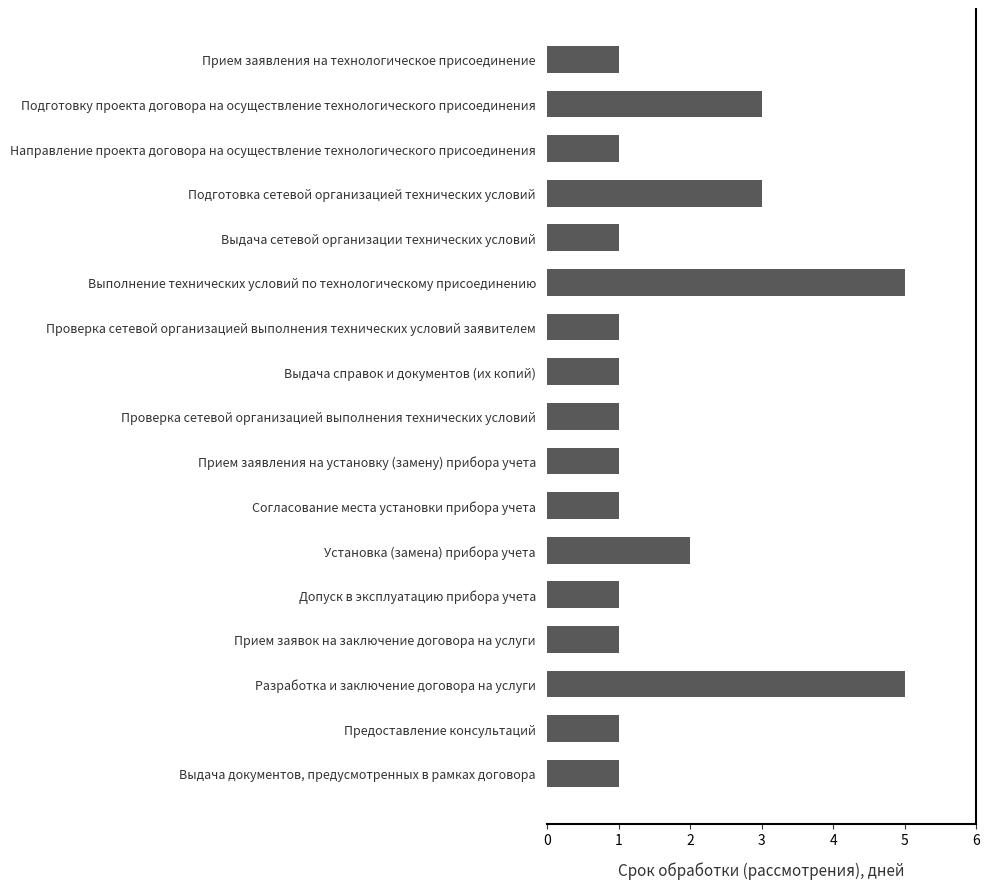

Which has a higher value, Выполнение технических условий по технологическому присоединению or Направление проекта договора на осуществление технологического присоединения?

Выполнение технических условий по технологическому присоединению